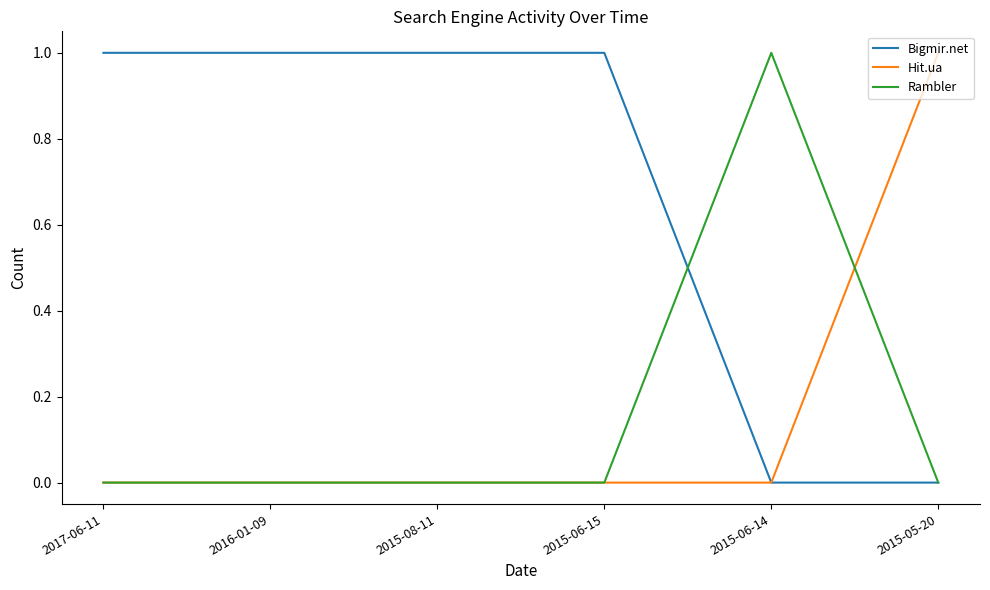

Reading left to right, what are all the values shown in this chart?

Bigmir.net: 2017-06-11=1	2016-01-09=1	2015-08-11=1	2015-06-15=1	2015-06-14=0	2015-05-20=0
Hit.ua: 2017-06-11=0	2016-01-09=0	2015-08-11=0	2015-06-15=0	2015-06-14=0	2015-05-20=1
Rambler: 2017-06-11=0	2016-01-09=0	2015-08-11=0	2015-06-15=0	2015-06-14=1	2015-05-20=0